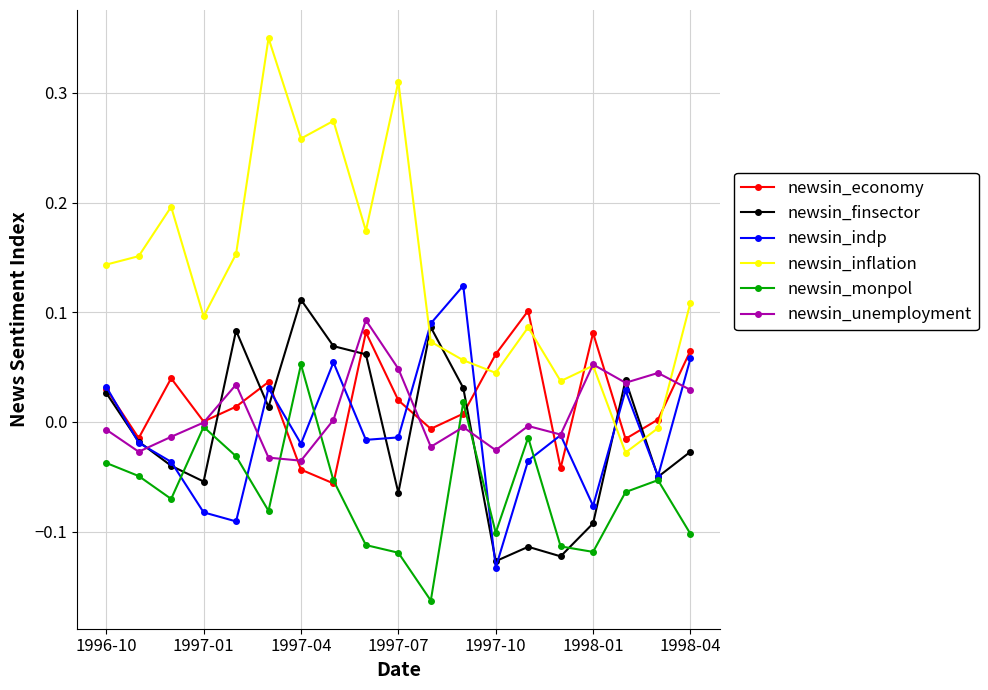

True or false: newsin_monpol and newsin_inflation intersect in this chart.

False